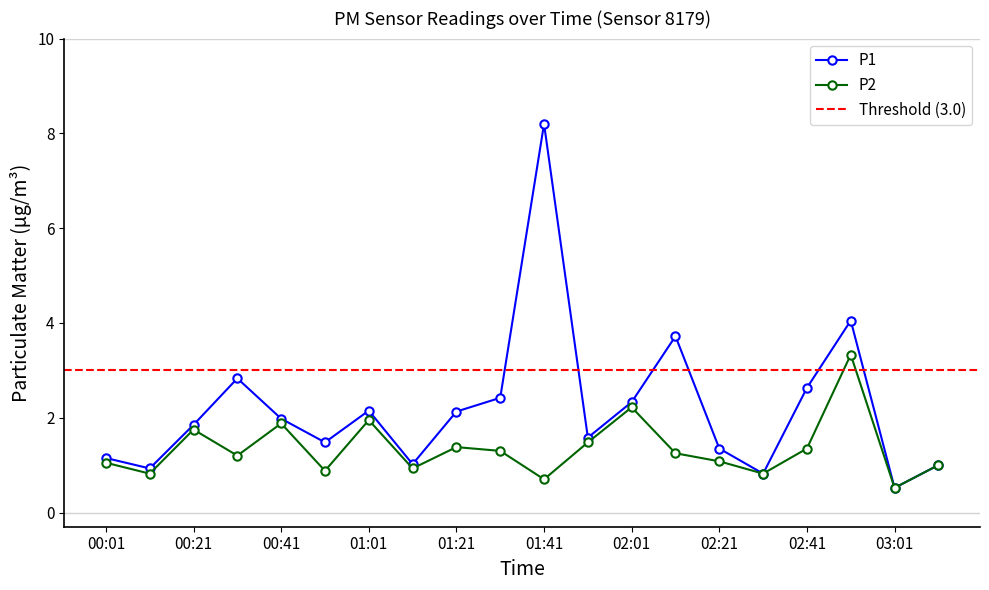

What is the difference between the second highest and minimum values in the P1 series?

3.5